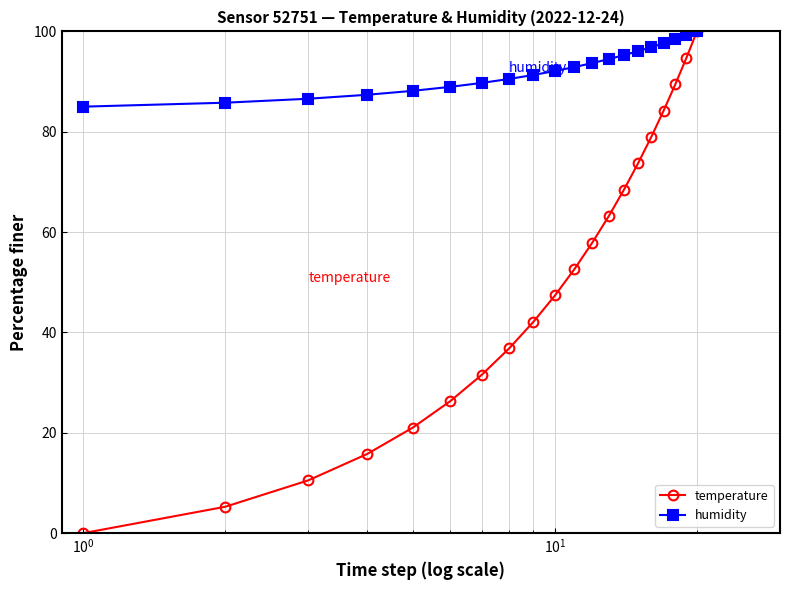

Which series has the largest total across all categories?

humidity